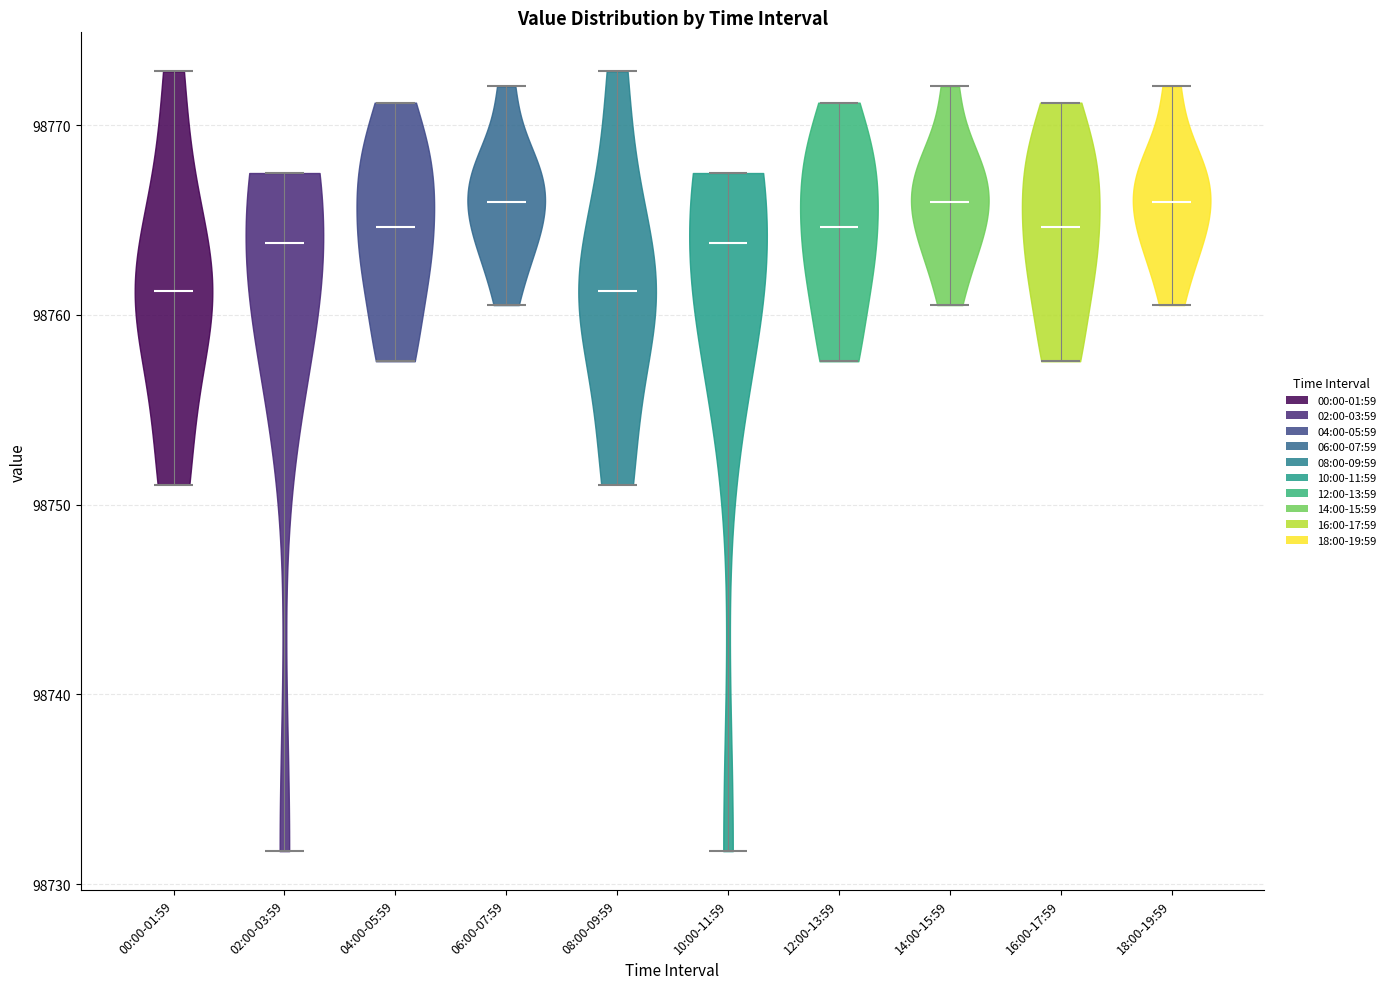

Reading left to right, read every violin against the y-axis: where its median line is, and the lowest and highest points it reaches. The values are not printed on the chart, so give them approximately, as read against the axis.

00:00-01:59: median line 98761, lowest point 98751, highest point 98773
02:00-03:59: median line 98764, lowest point 98732, highest point 98767
04:00-05:59: median line 98765, lowest point 98758, highest point 98771
06:00-07:59: median line 98766, lowest point 98761, highest point 98772
08:00-09:59: median line 98761, lowest point 98751, highest point 98773
10:00-11:59: median line 98764, lowest point 98732, highest point 98767
12:00-13:59: median line 98765, lowest point 98758, highest point 98771
14:00-15:59: median line 98766, lowest point 98761, highest point 98772
16:00-17:59: median line 98765, lowest point 98758, highest point 98771
18:00-19:59: median line 98766, lowest point 98761, highest point 98772